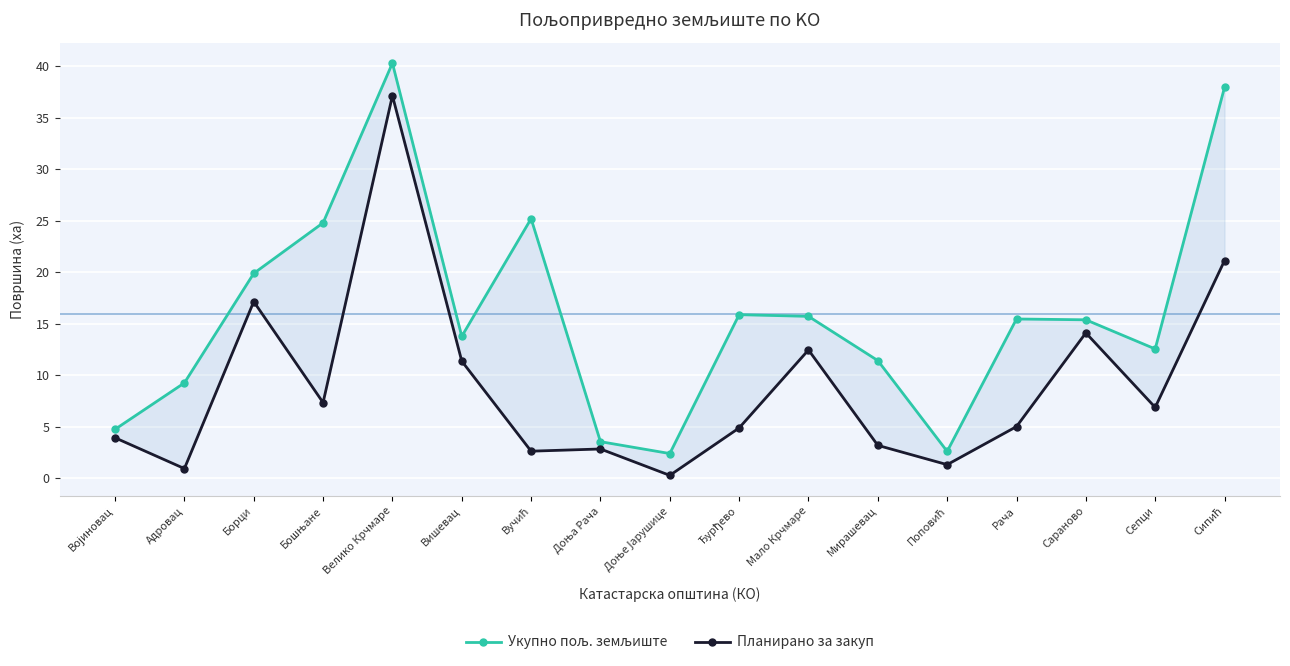

At which category is the sum across all series the highest?

Велико Крчмаре